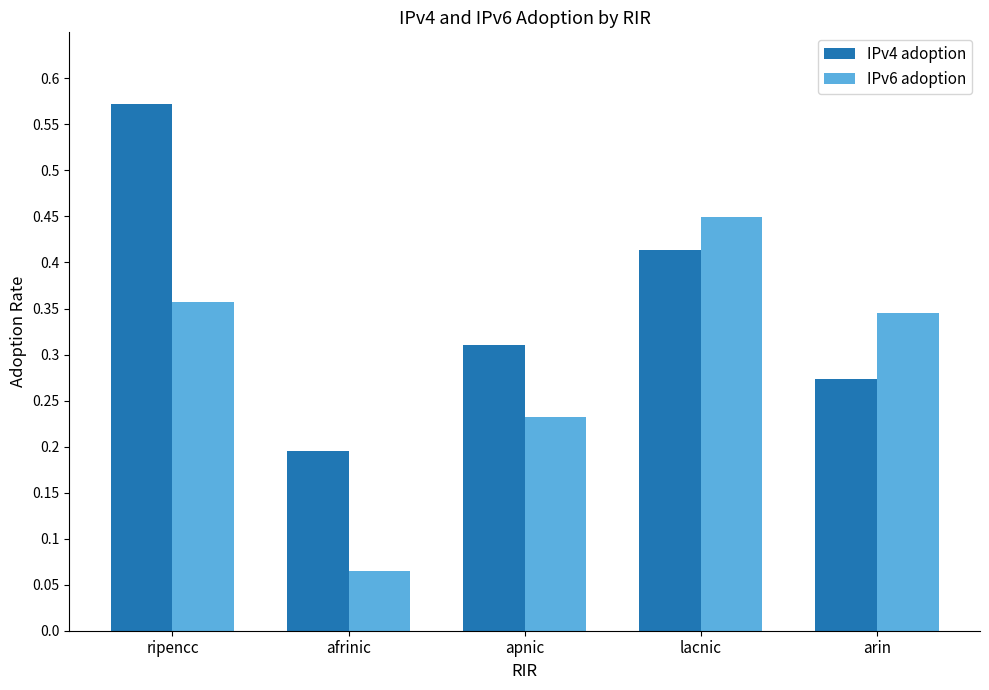

What position from the left is arin?

5